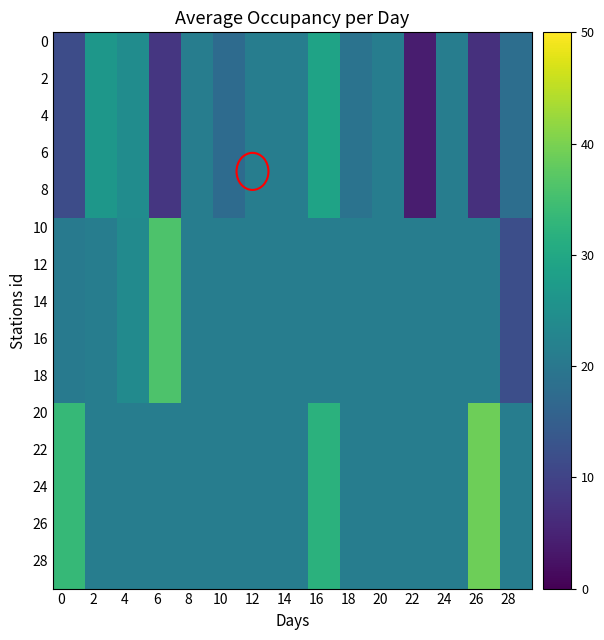

At which category is the sum across all series the highest?

16